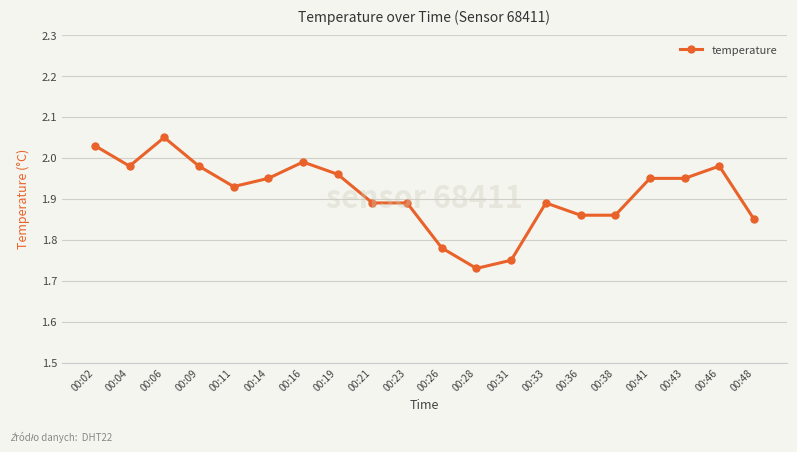

Does the chart display data point markers on the line(s)?

Yes